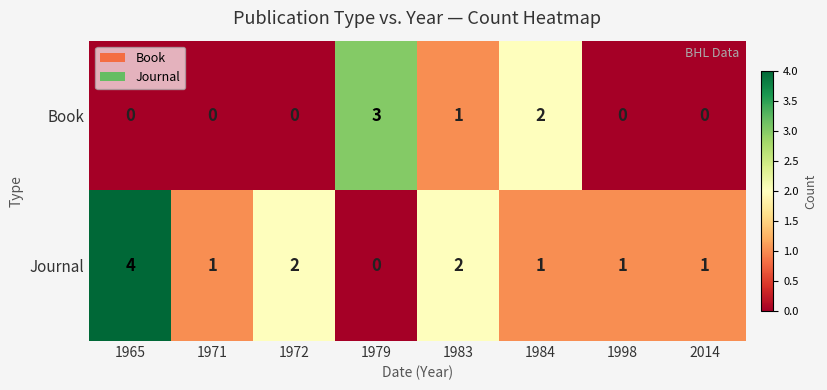

How many values in Journal are above zero?

7